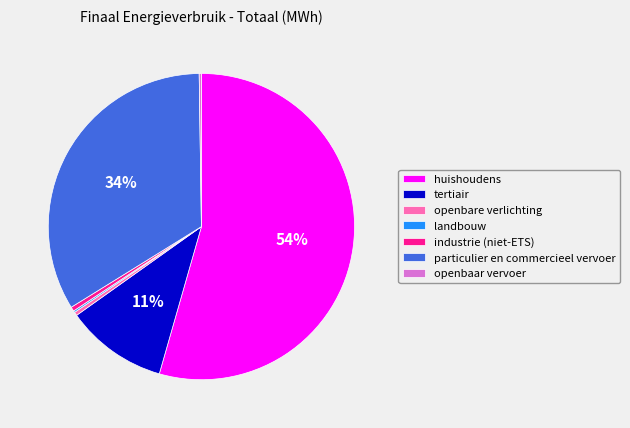

Between huishoudens and industrie (niet-ETS), which is larger?

huishoudens